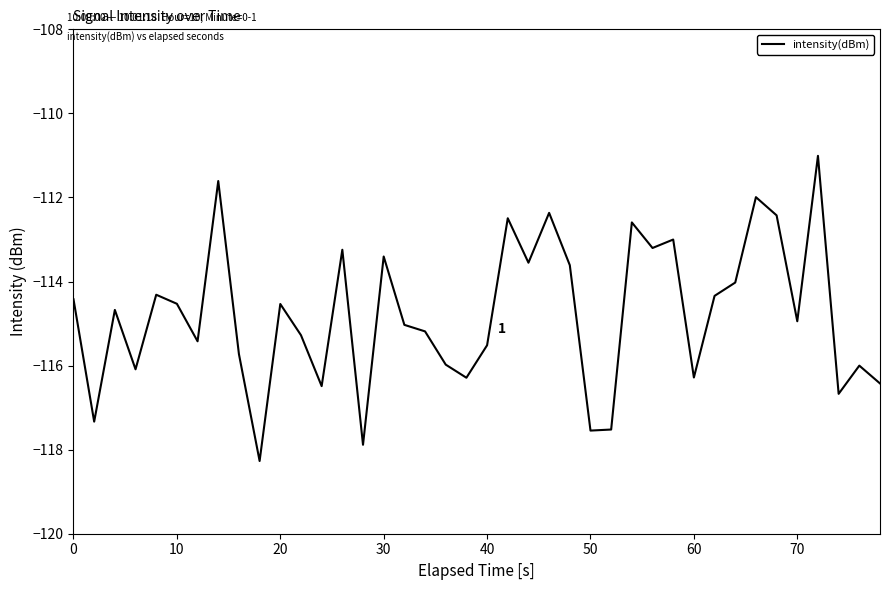

What is the greatest value displayed?

-111.0